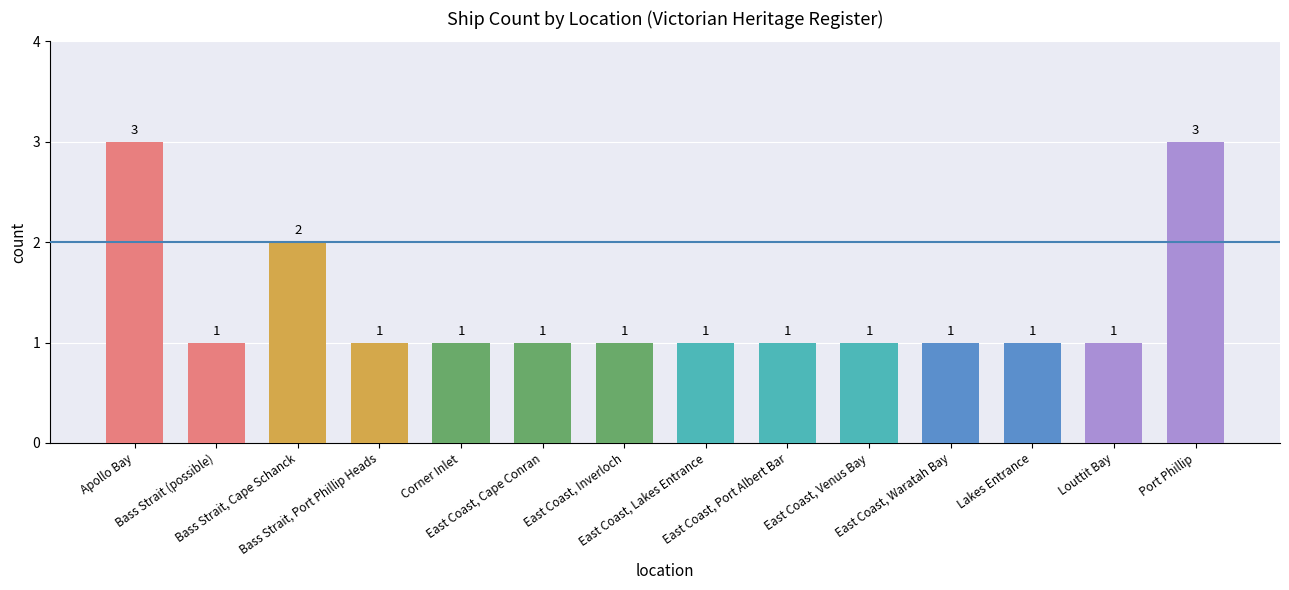

Reading left to right, list all the values displayed in this chart.

3	1	2	1	1	1	1	1	1	1	1	1	1	3